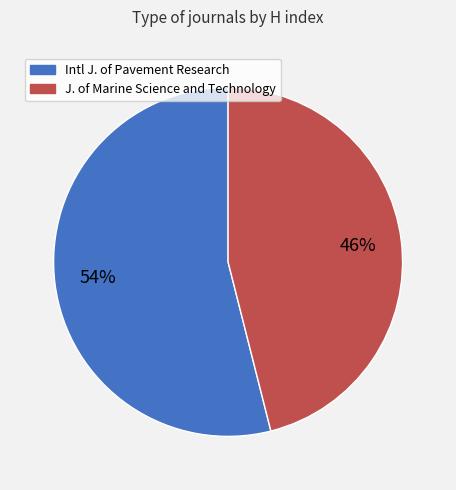

Is there a majority slice in this chart?

Yes